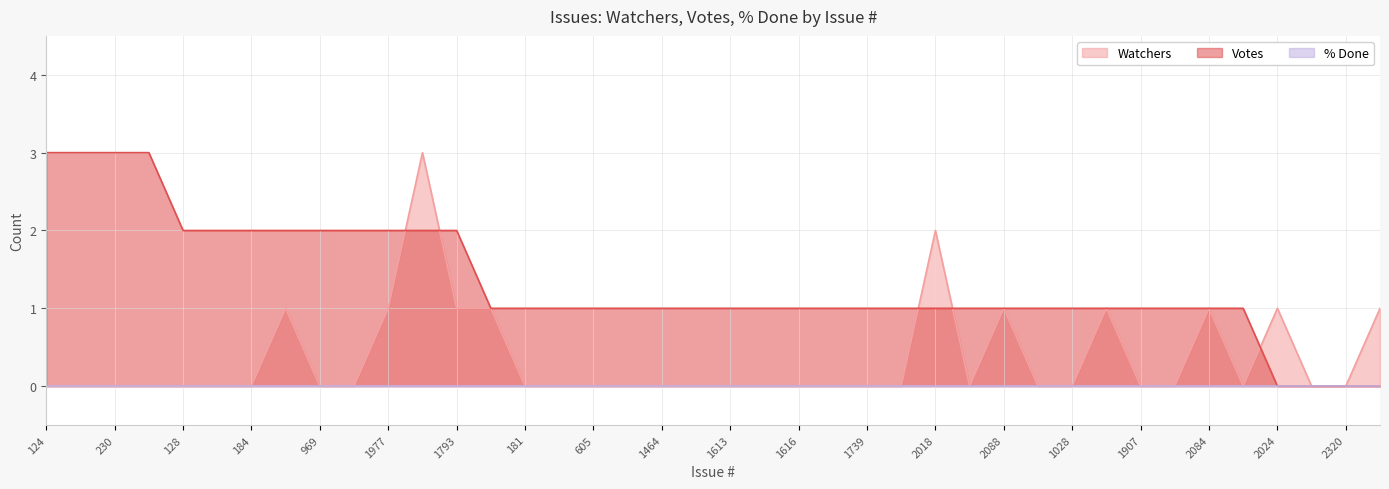

How many times do Watchers and Votes cross each other?

5